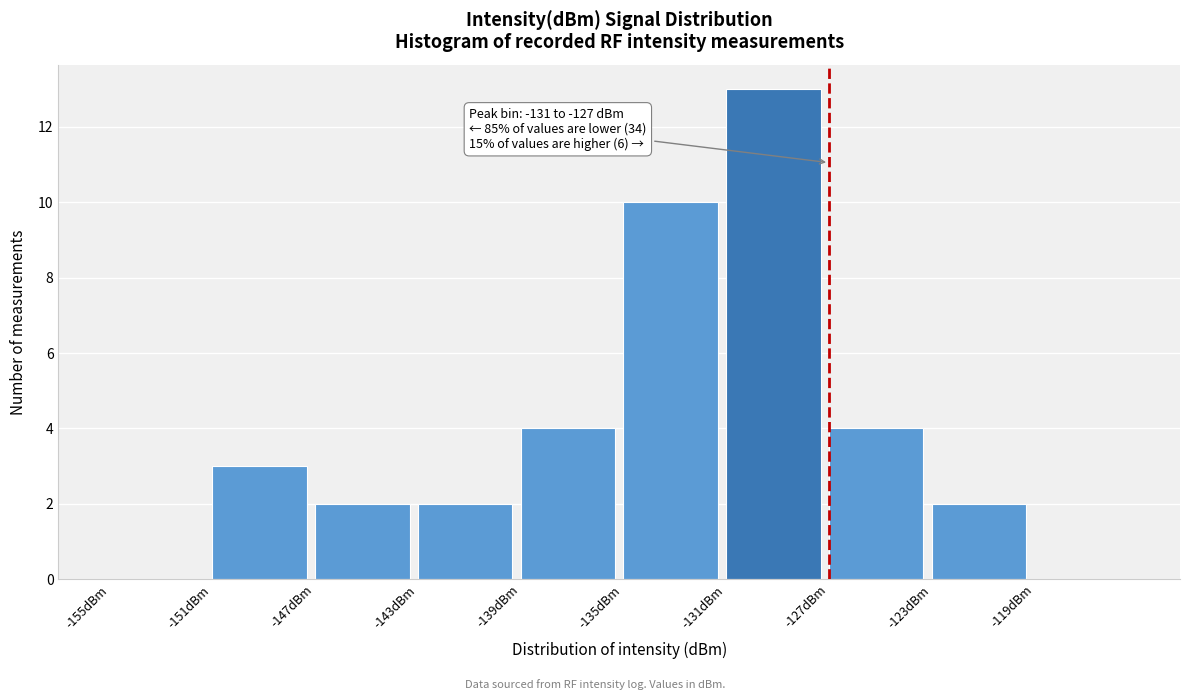

Which range on the x-axis has the tallest bar?

-131 to -127